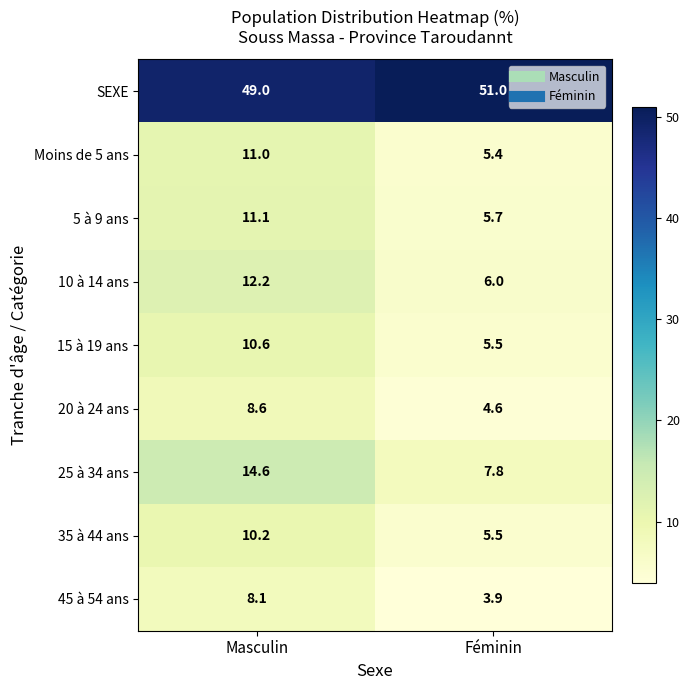

How many data points does each series have?

2